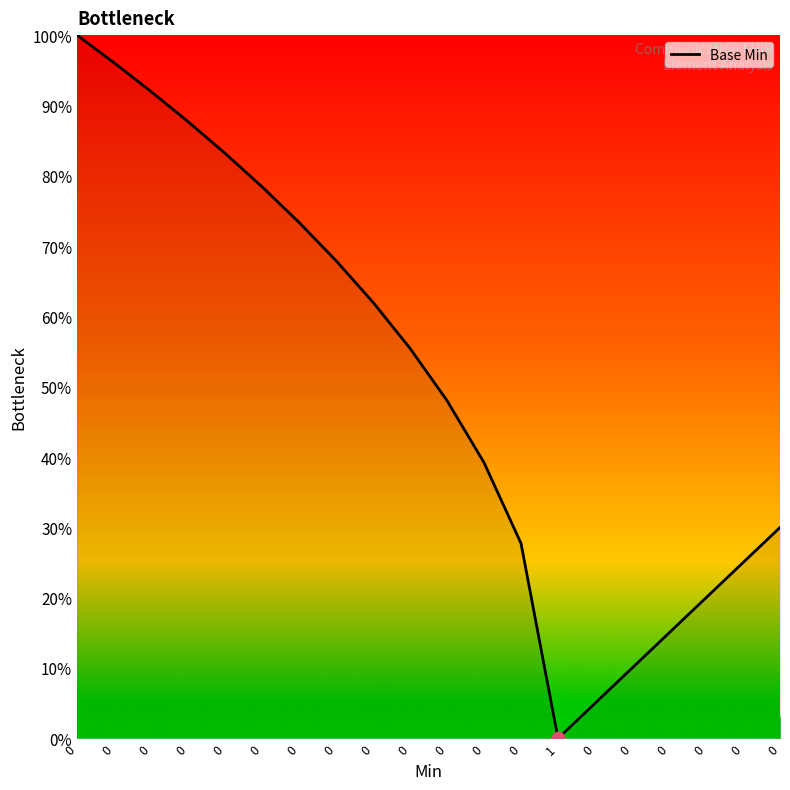

What is the change in value from 0 to 0?

-0.1